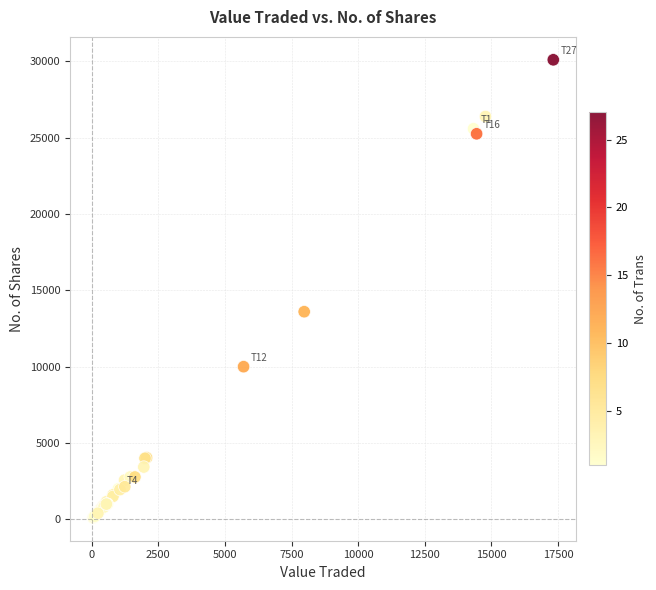

What Y value in the scatter plot is closest to 15100?

13600